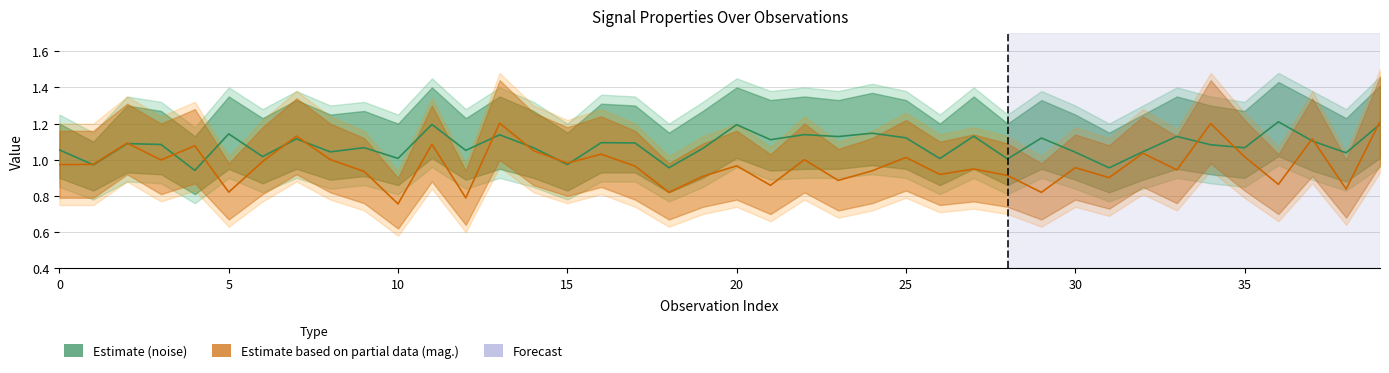

The value of noise at 10 is 1.0. True or false?

True